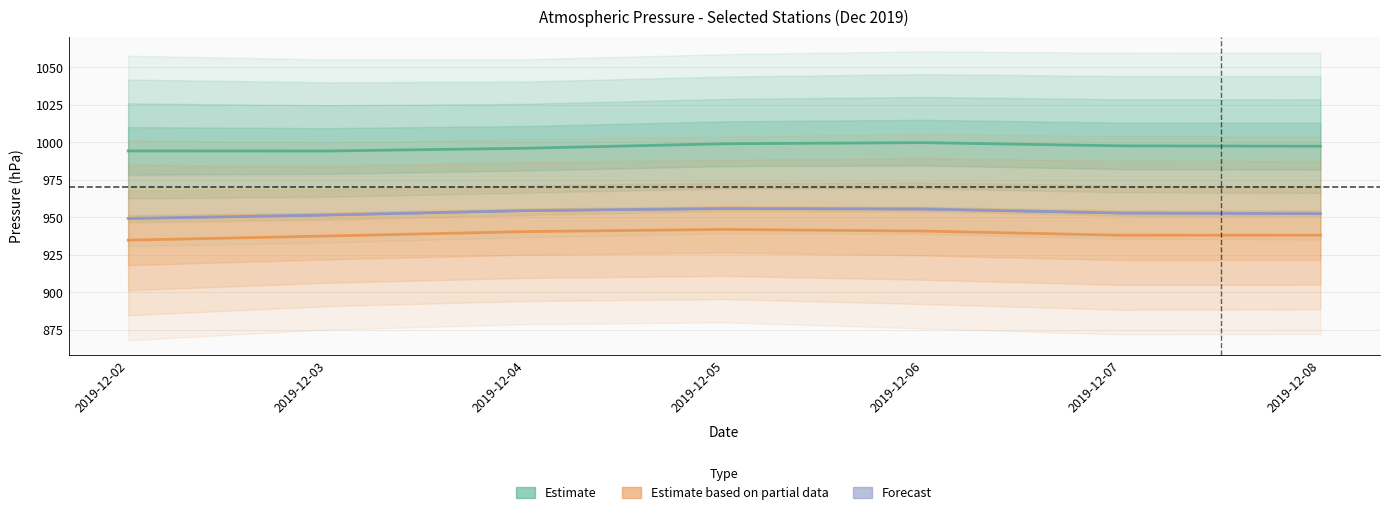

What is the sum of all Estimate based on partial data values?

6571.8